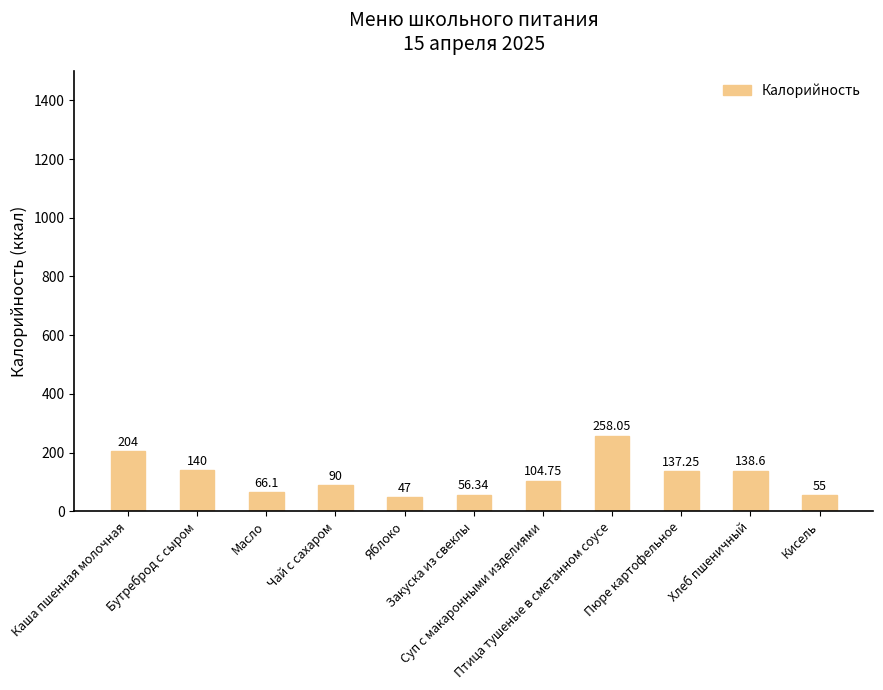

The chart shows a value of 155.1 at Суп с макаронными изделиями. True or false?

False